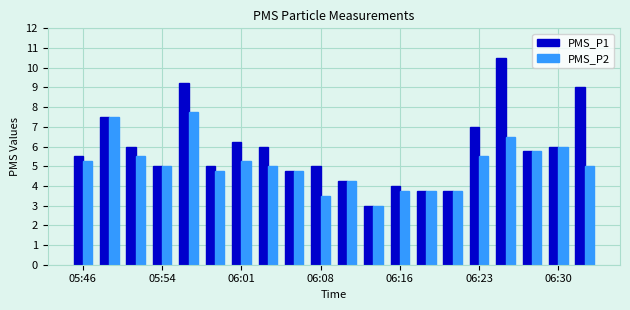

What is the smallest value displayed?

3.0